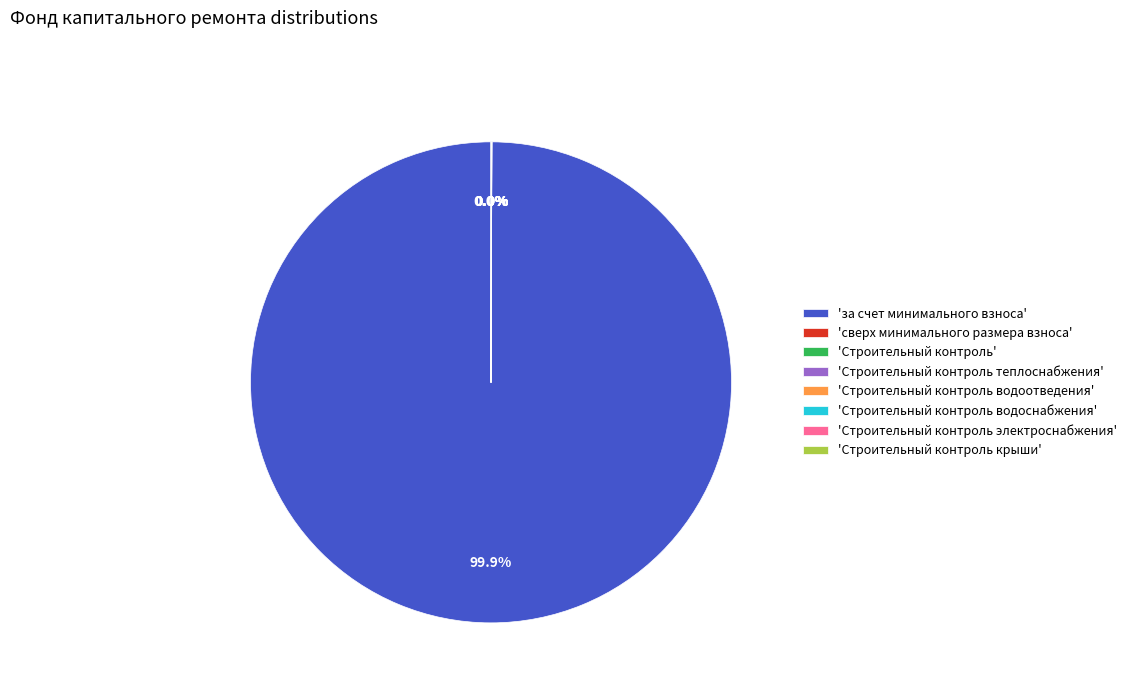

To the nearest percent, what is the average slice percentage?

12%